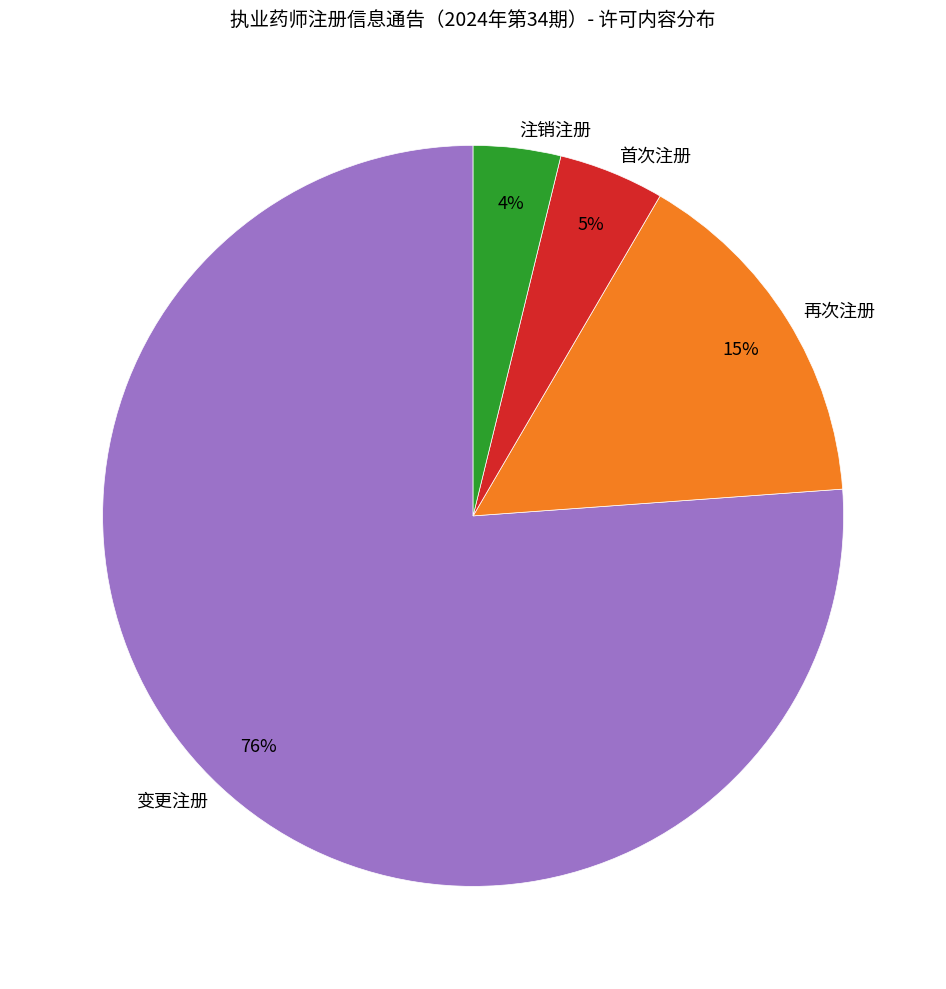

What is the ratio of the value at 首次注册 to the value at 变更注册?

0.1